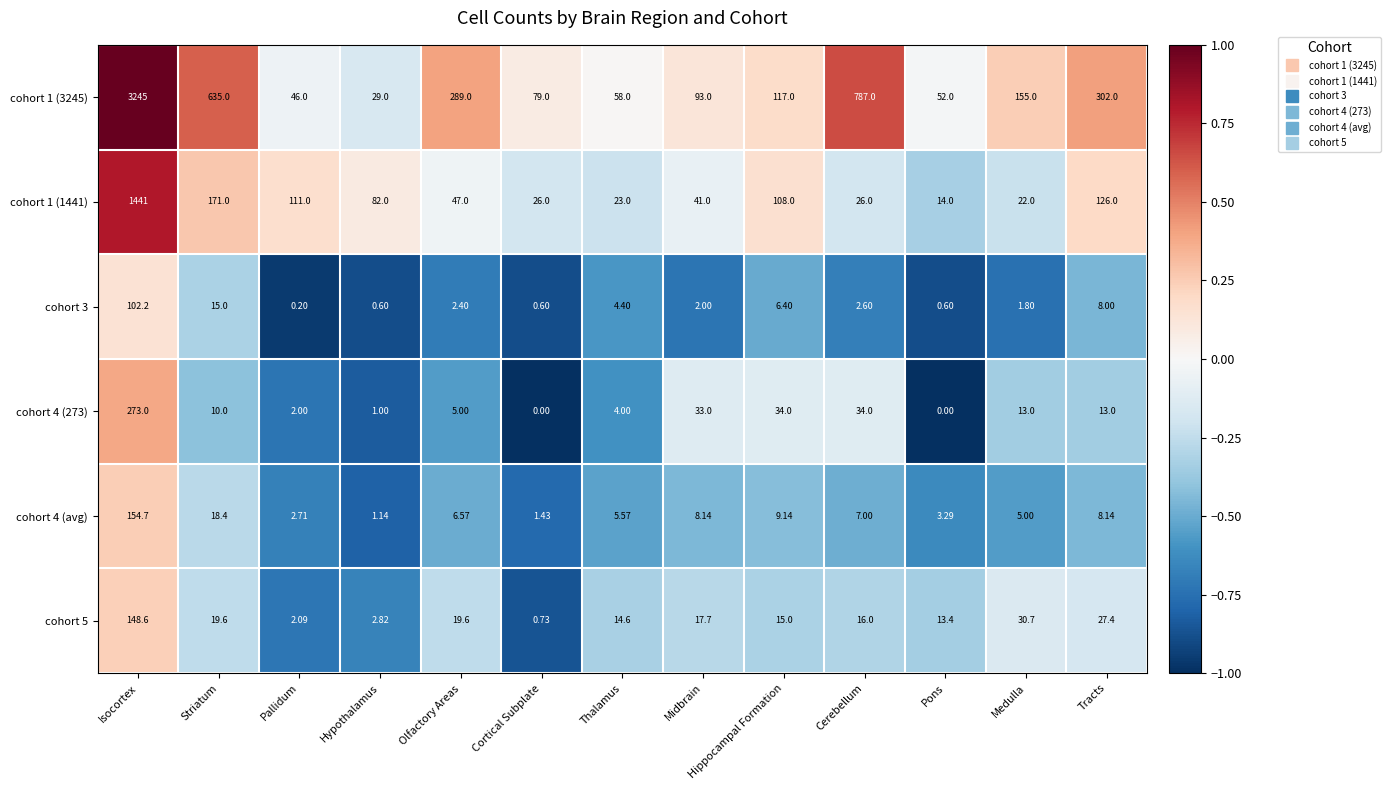

At which category is the sum across all series the highest?

Isocortex